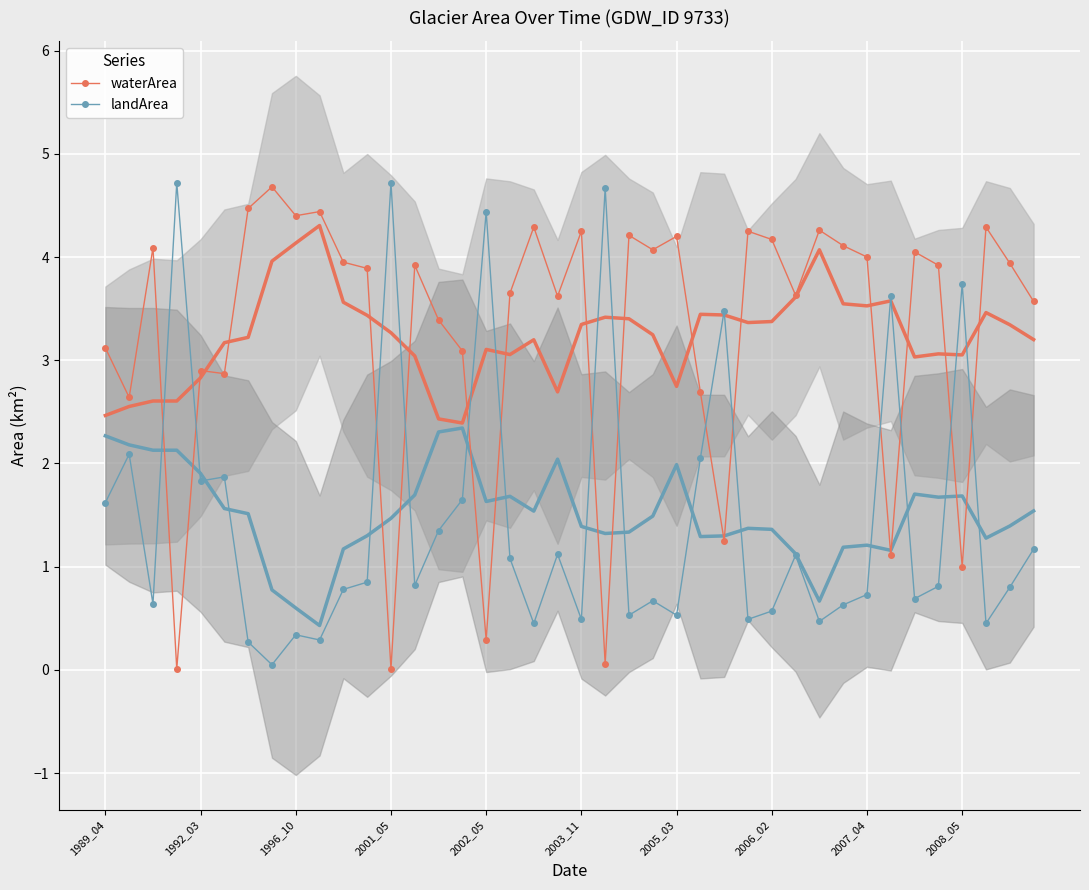

At which label does waterArea first exceed 3?

1989_04